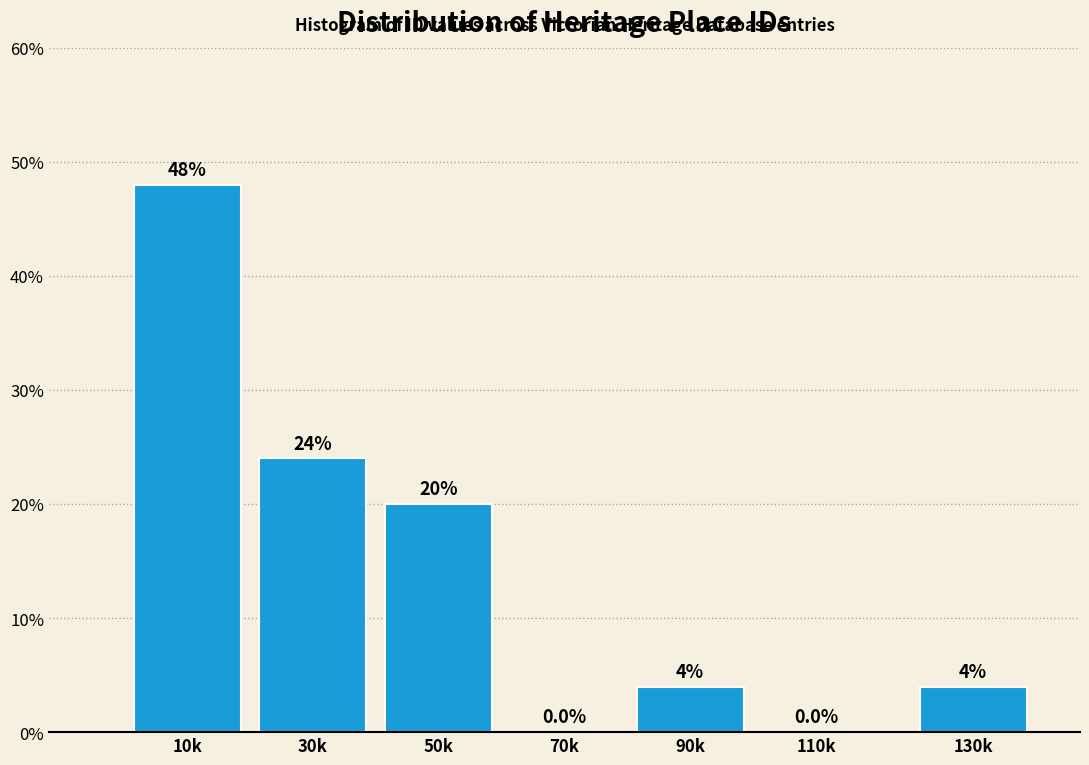

Reading left to right, transcribe all the data shown in this chart.

10k=48	30k=24	50k=20	70k=0	90k=4	110k=0	130k=4